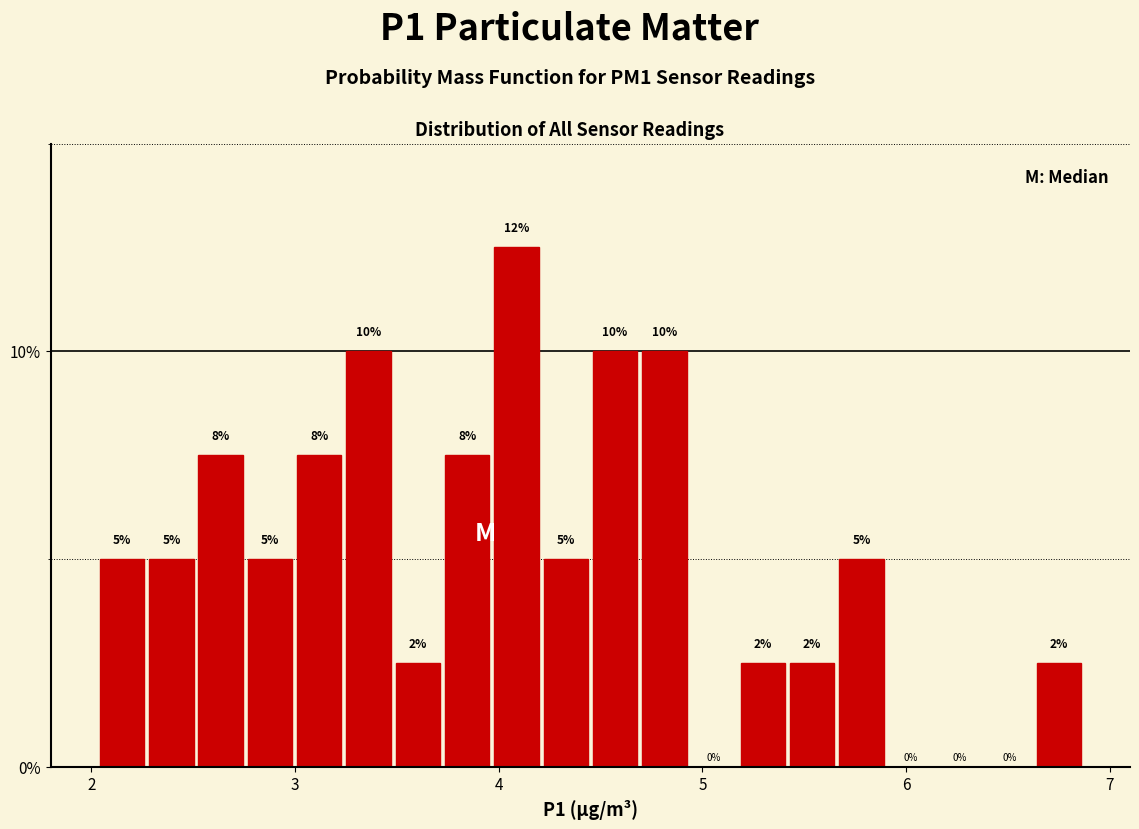

Around what value on the x-axis is the tallest bar? Give the approximate position of its centre, as read against the axis.

4.1